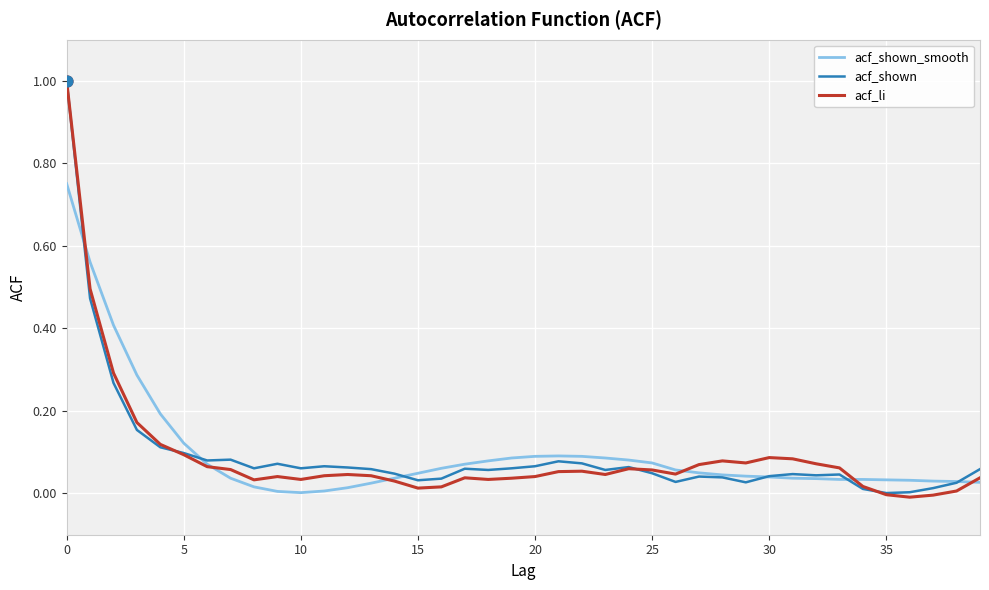

Which series has the largest range (max minus min)?

acf_li